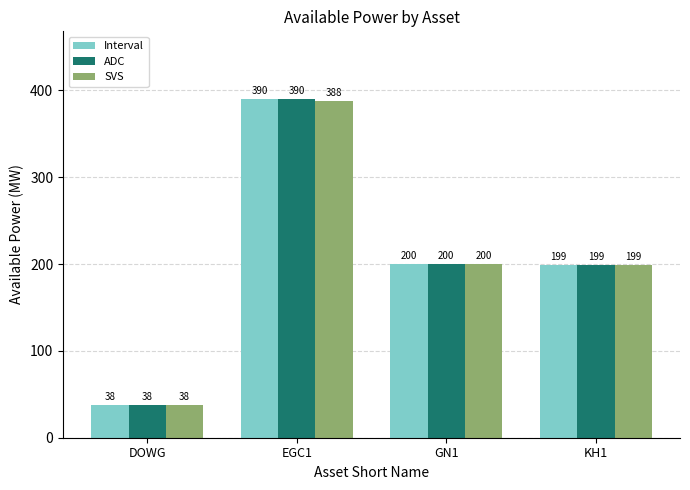

The ADC series shows 199 at KH1. True or false?

True